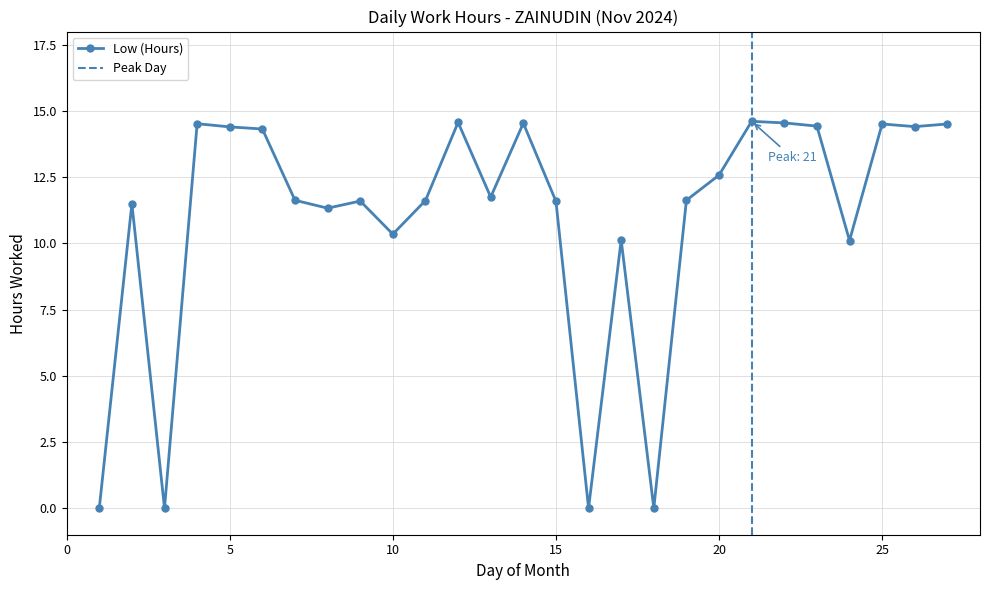

What is the average value?

10.9